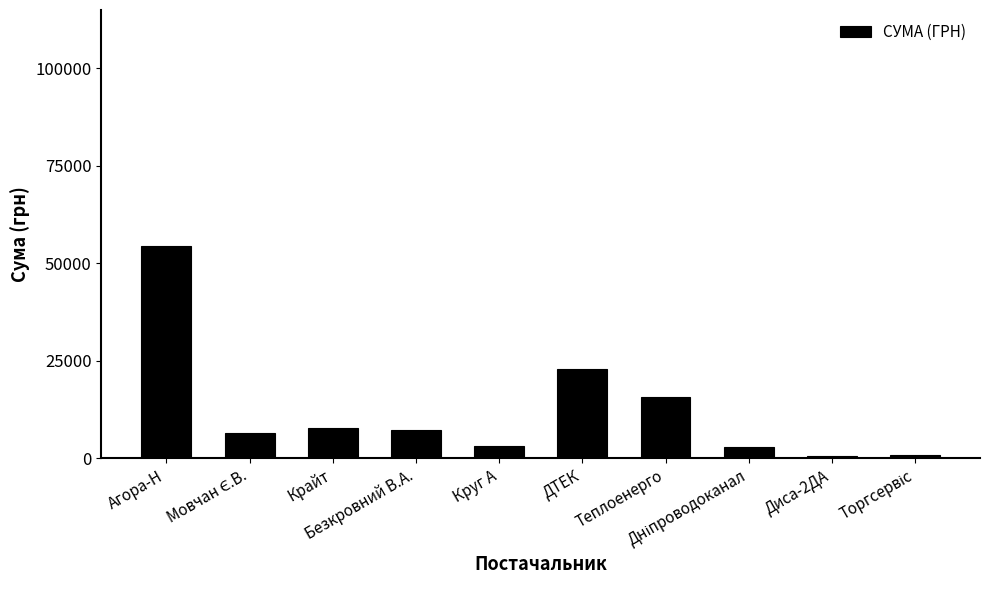

The value at Агора-Н is 89717.8. True or false?

False